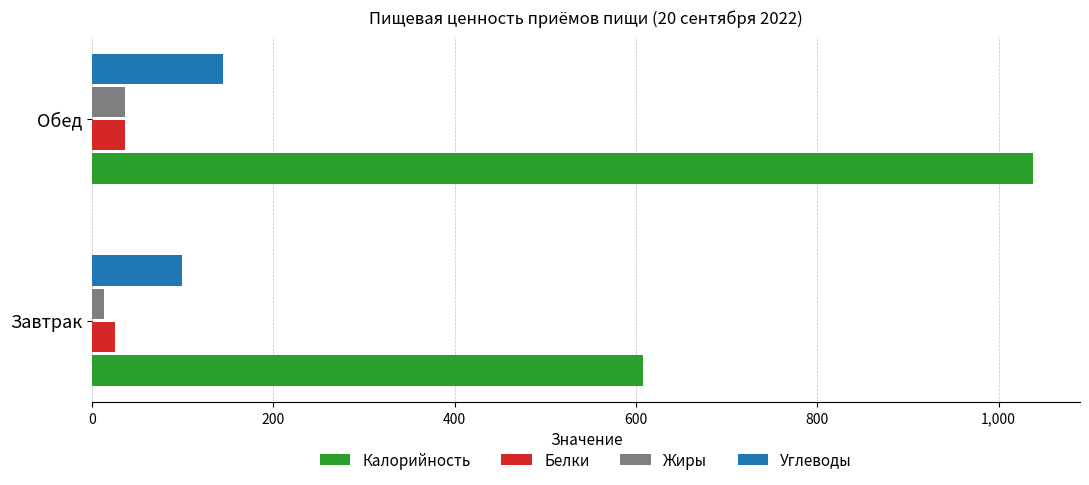

True or false: Калорийность has a value of 608 at Завтрак.

True